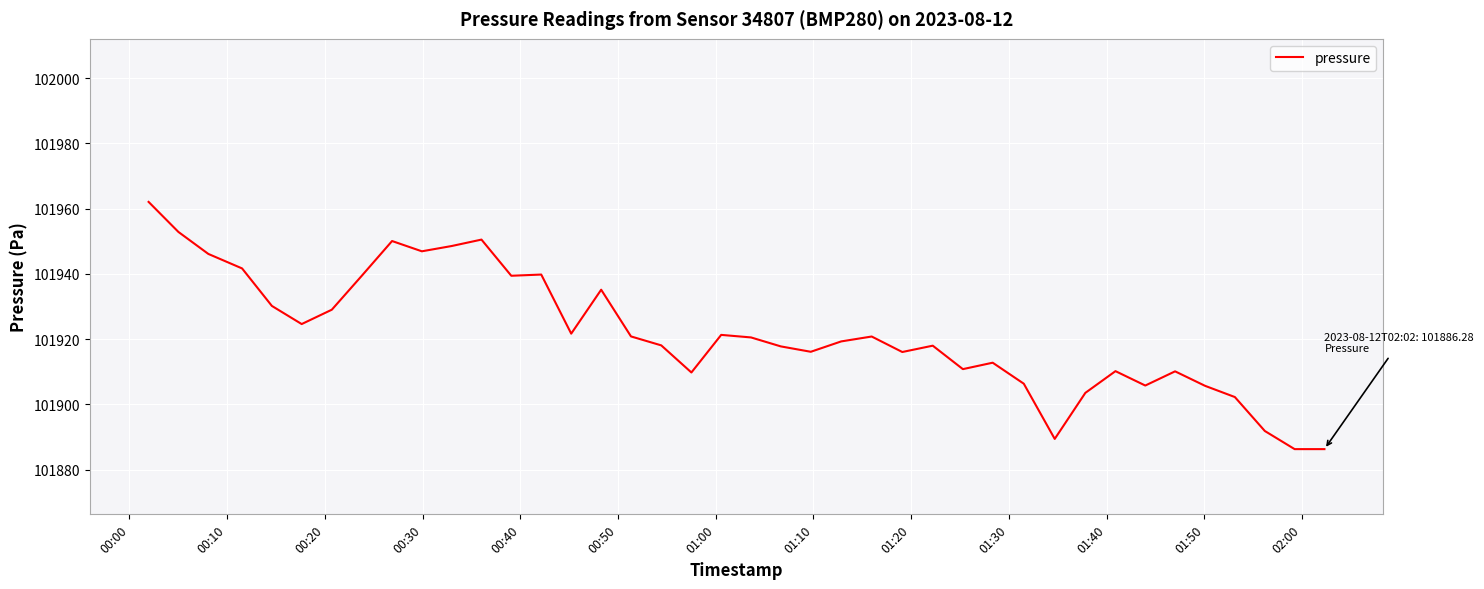

What is the minimum value shown in the chart?

101886.3